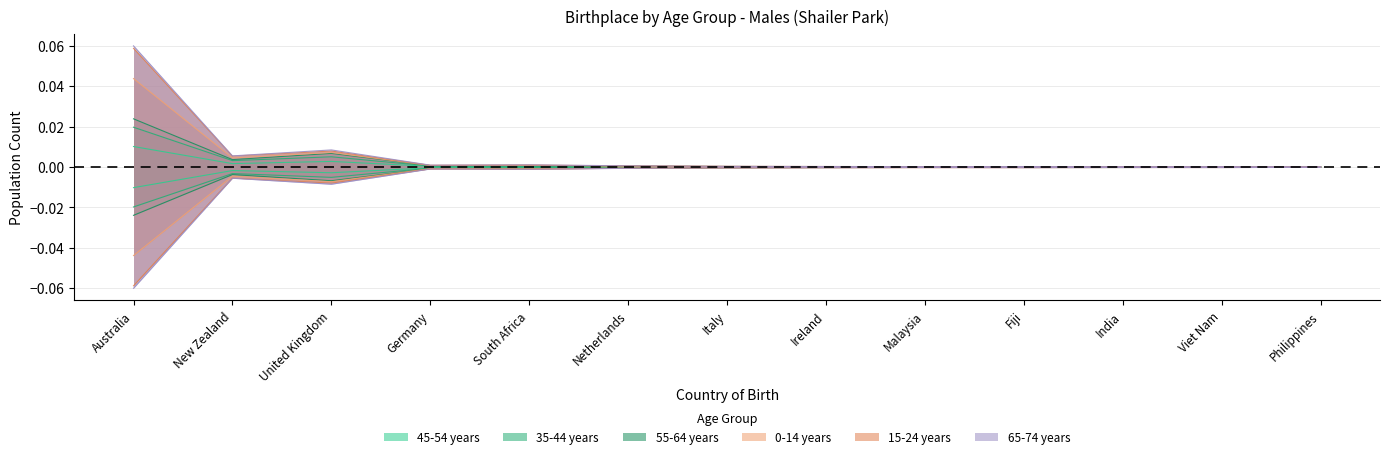

Reading left to right, extract all data points from this chart.

45-54 years: 0.0	0.0	0.0	0.0	0.0	0.0	0.0	0.0	0.0	0.0	0.0	0.0	0.0
35-44 years: 0.0	0.0	0.0	0.0	0.0	0.0	0.0	0.0	0.0	0.0	0.0	0.0	0.0
55-64 years: 0.0	0.0	0.0	0.0	0.0	0.0	0.0	0.0	0.0	0.0	0.0	0.0	0.0
0-14 years: 0.1	0.0	0.0	0.0	0.0	0.0	0.0	0.0	0.0	0.0	0.0	0.0	0.0
15-24 years: -0.1	-0.0	-0.0	-0.0	-0.0	-0.0	-0.0	-0.0	-0.0	-0.0	-0.0	-0.0	-0.0
65-74 years: -0.0	-0.0	-0.0	-0.0	-0.0	-0.0	-0.0	-0.0	-0.0	-0.0	-0.0	-0.0	0.0